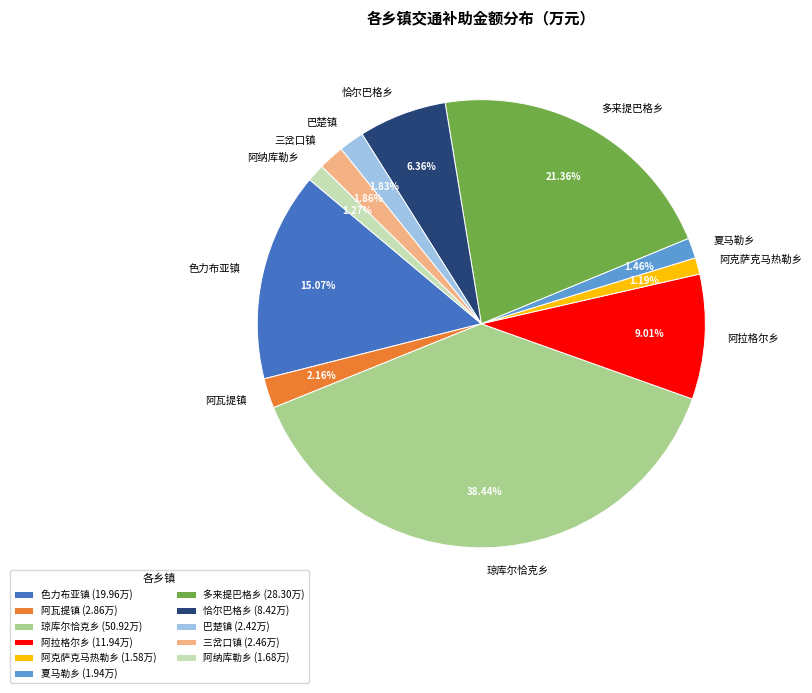

Is the sum of 多来提巴格乡 and 恰尔巴格乡 greater than half?

No